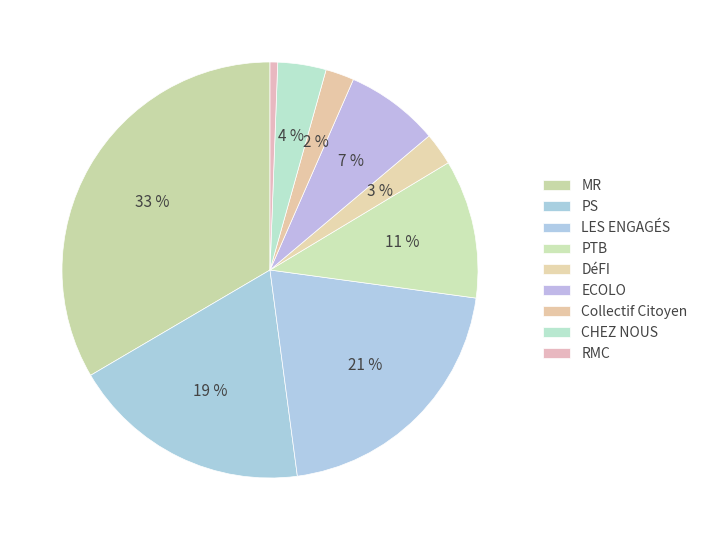

To the nearest percent, what portion does DéFI represent?

3%